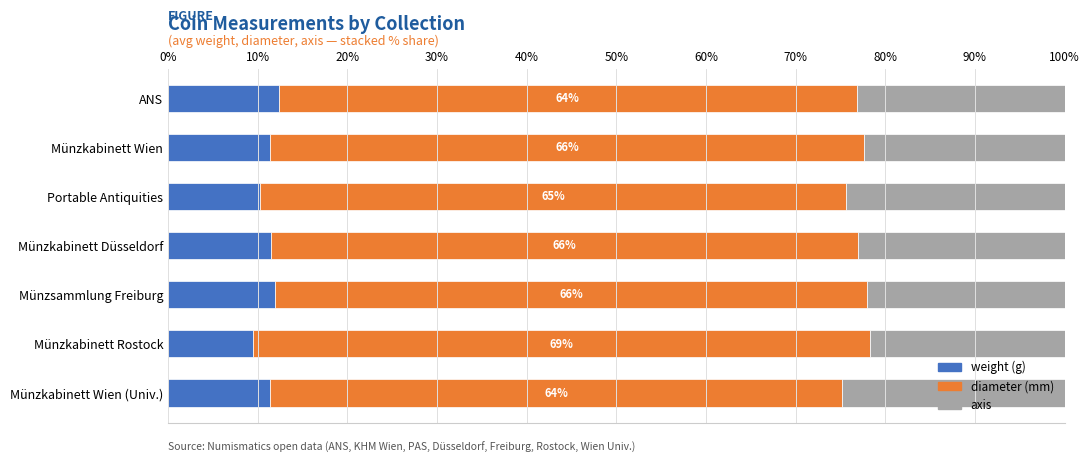

True or false: weight (g) has a value of 13.7 at Portable Antiquities.

False